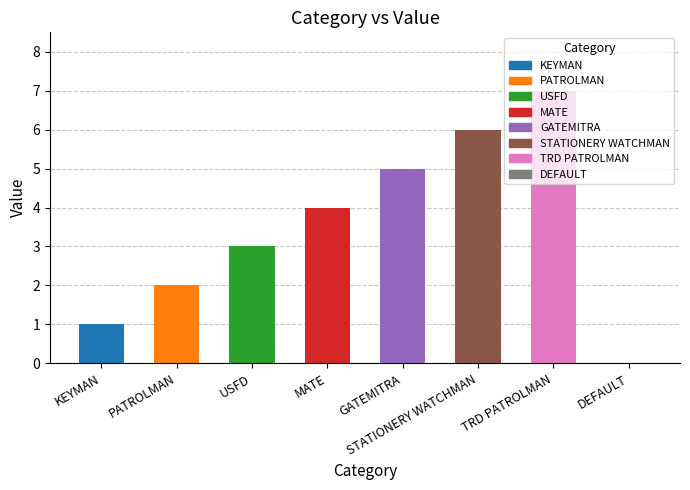

What value does the data have at STATIONERY WATCHMAN?

6